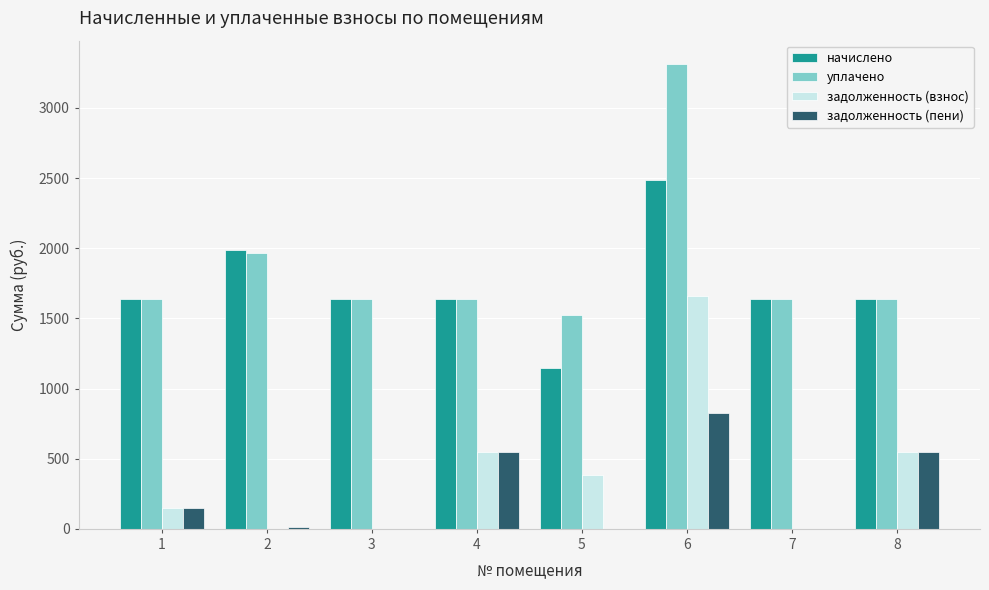

The начислено series shows 1635.0 at 4. True or false?

True